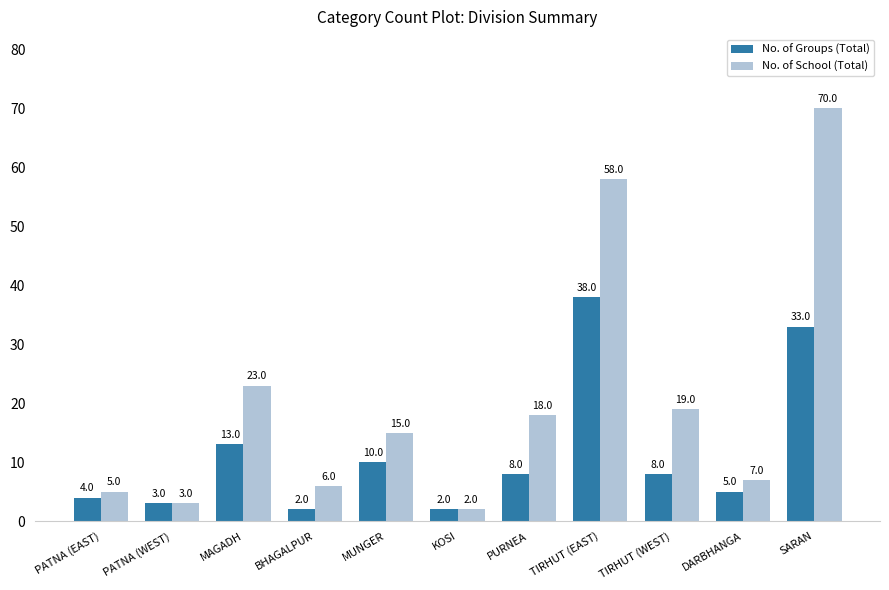

How many groups of bars are there?

11